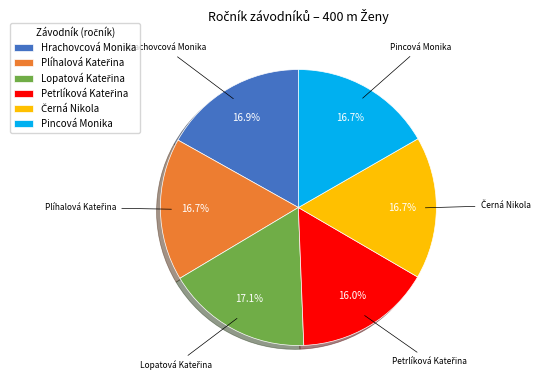

How many slices are in this pie chart?

6